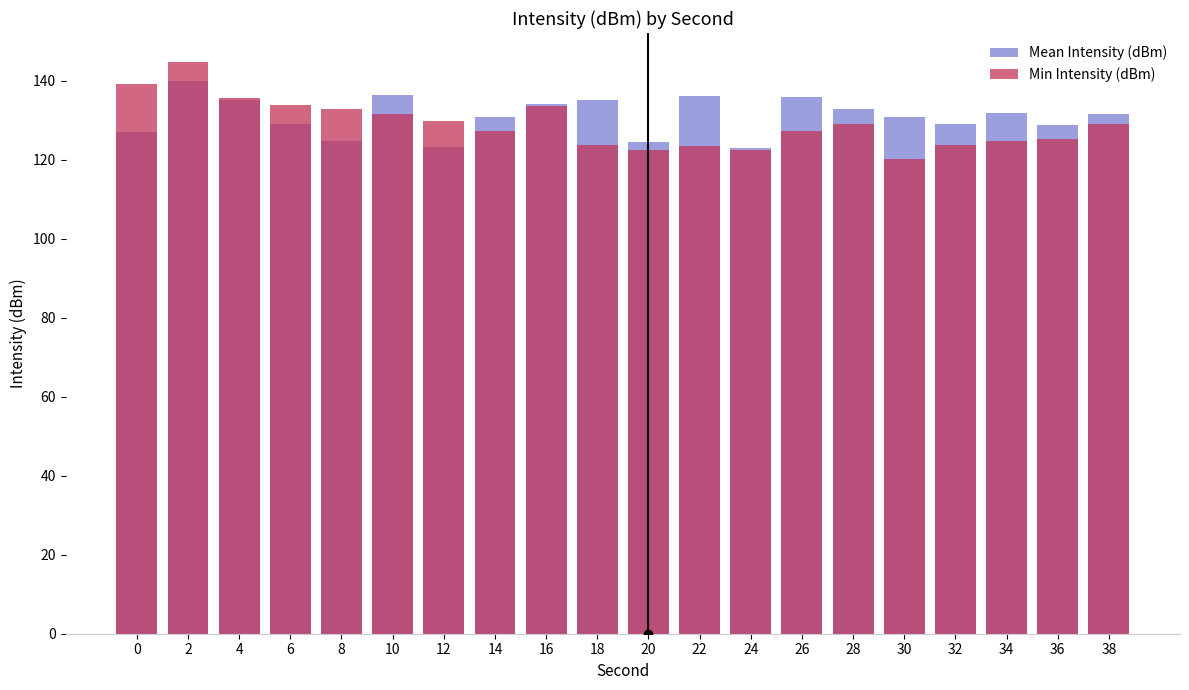

Is the value of Min Intensity (dBm) at 18 greater than the value of Mean Intensity (dBm) at 16?

No